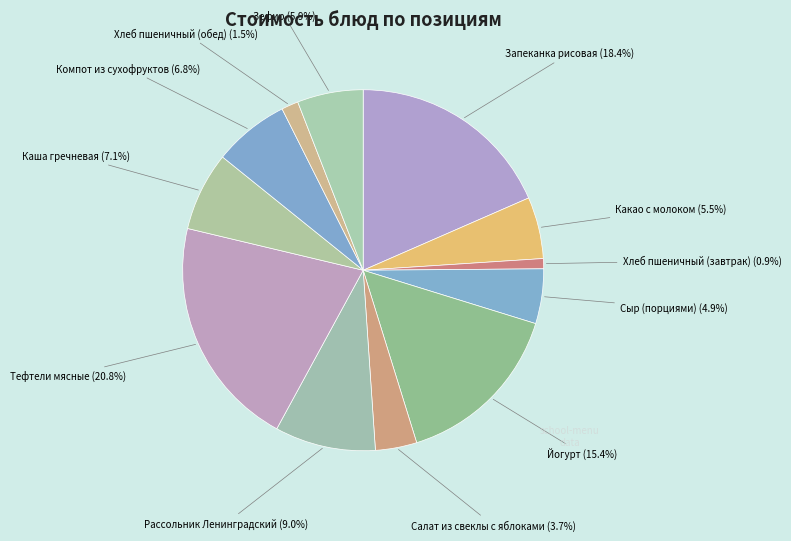

Which slice is the smallest?

Хлеб пшеничный (завтрак)